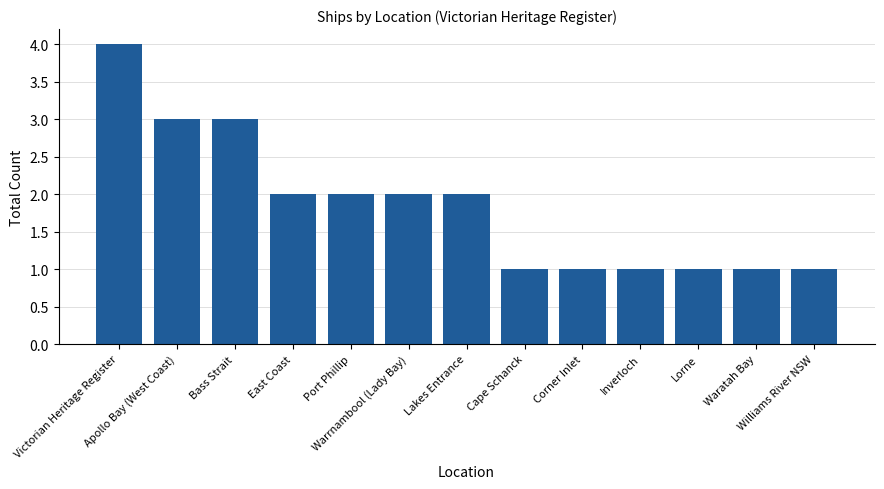

What is the sum of all values?

24